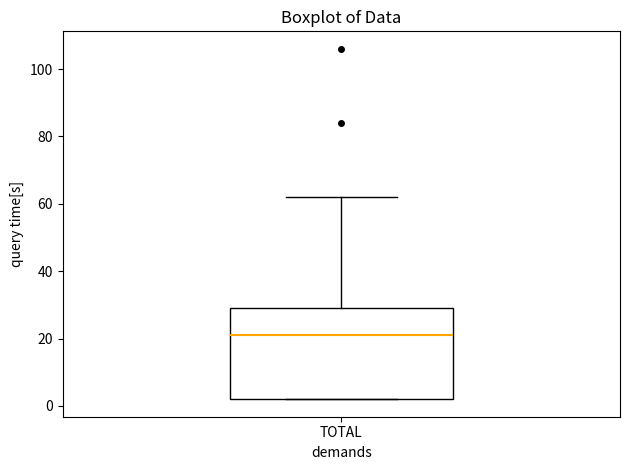

Transcribe this box plot: give where the median line is, the range the box spans, and where the two whiskers end, as read against the y-axis. The values are not printed on the chart, so give them approximately, as read against the axis.

median 22, box 2 to 30, whiskers 2 to 62